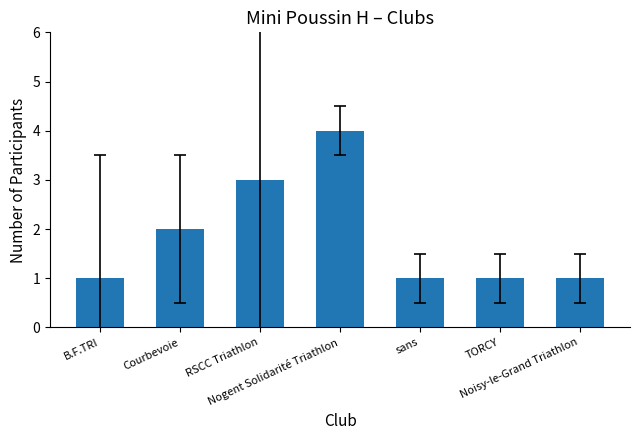

How many categories are shown in the chart?

7